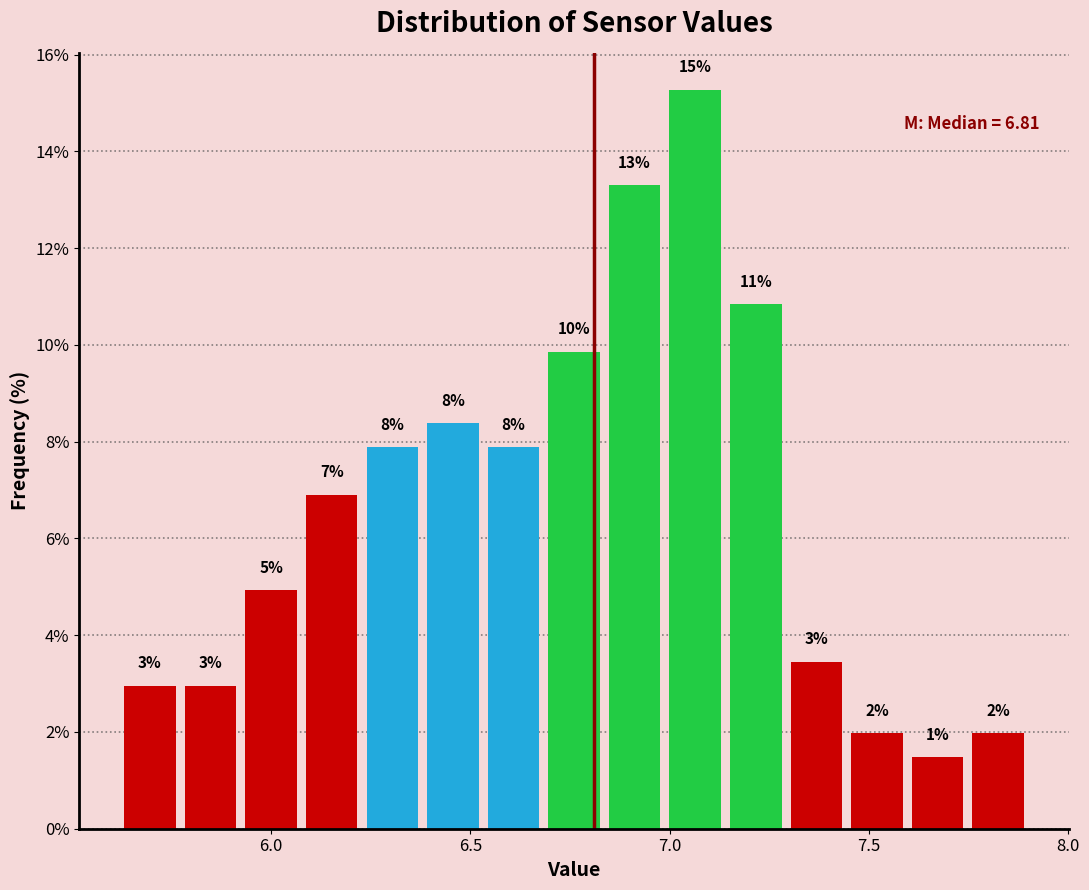

Around what value on the x-axis is the tallest bar? Give the approximate position of its centre, as read against the axis.

7.05